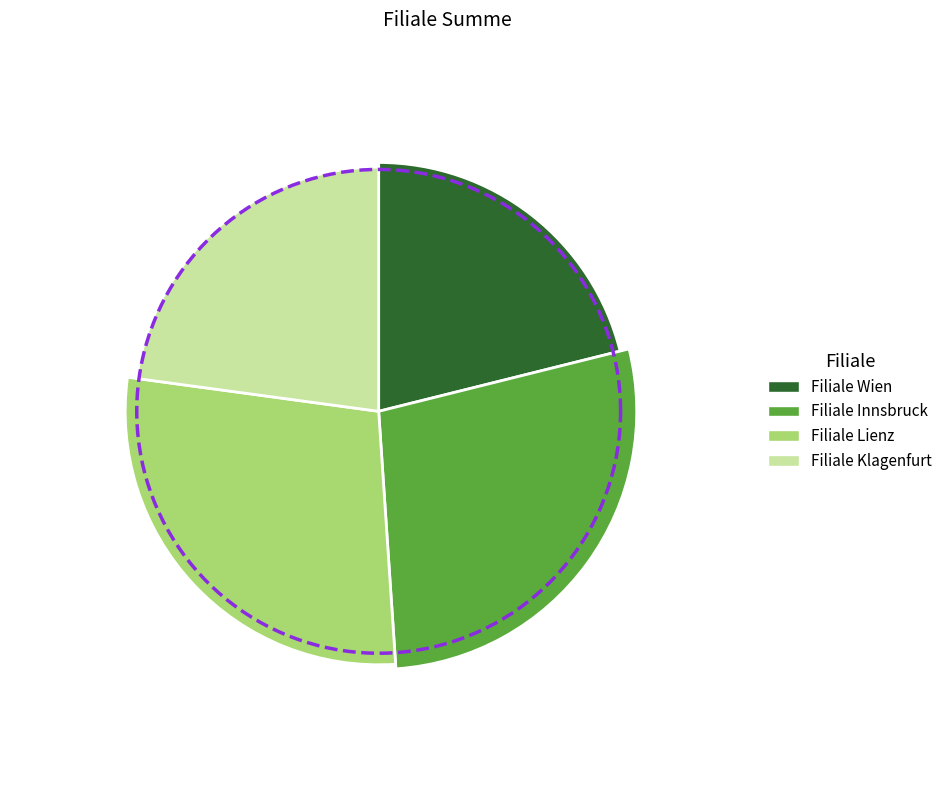

Is Filiale Wien the majority of the pie?

No